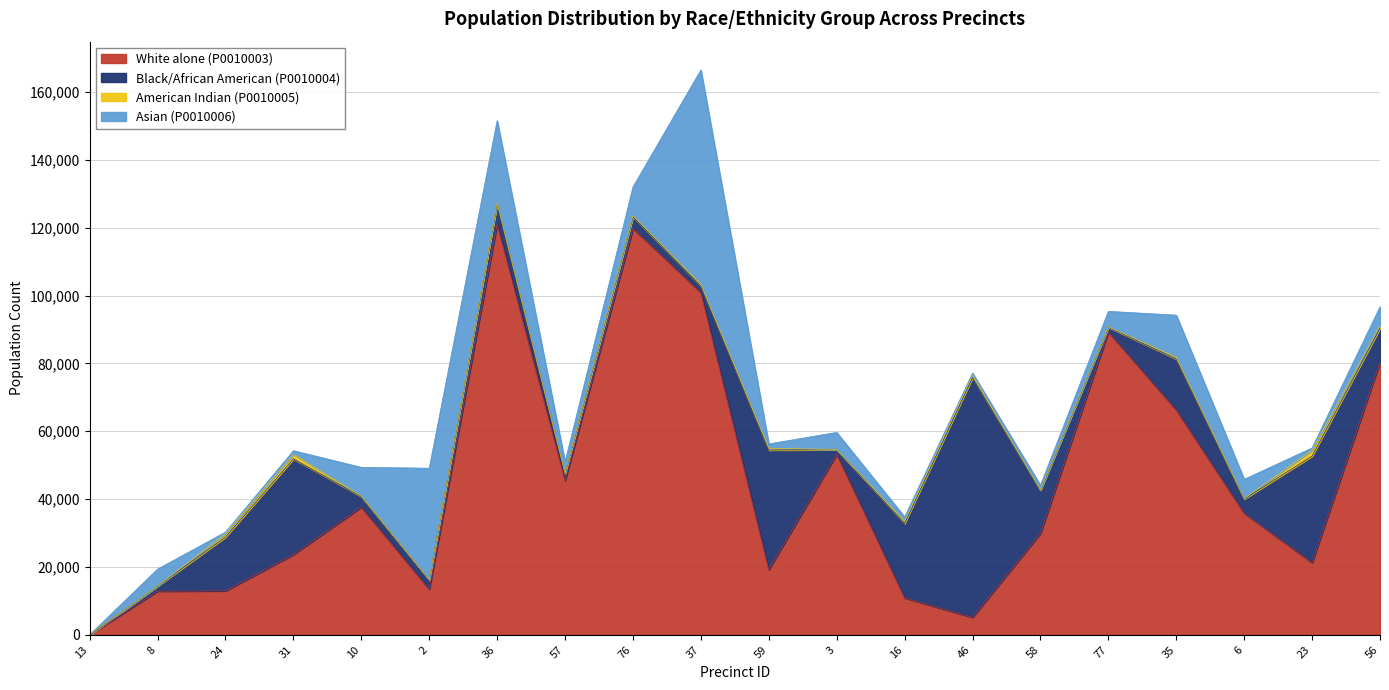

What is the approximate value of P0010003 at 59, to the nearest 100?

19200